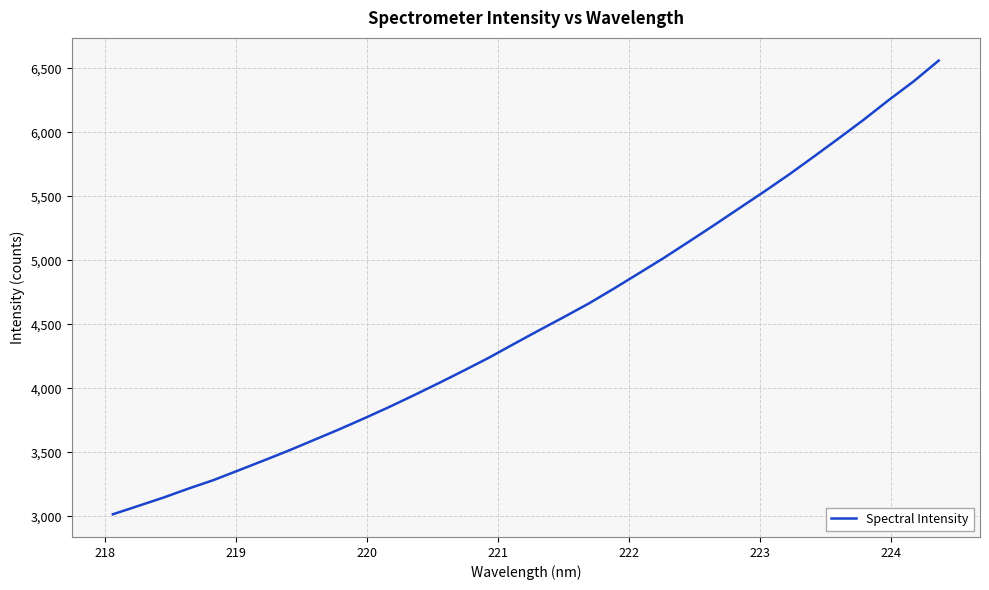

What is the maximum value shown in the chart?

6560.6